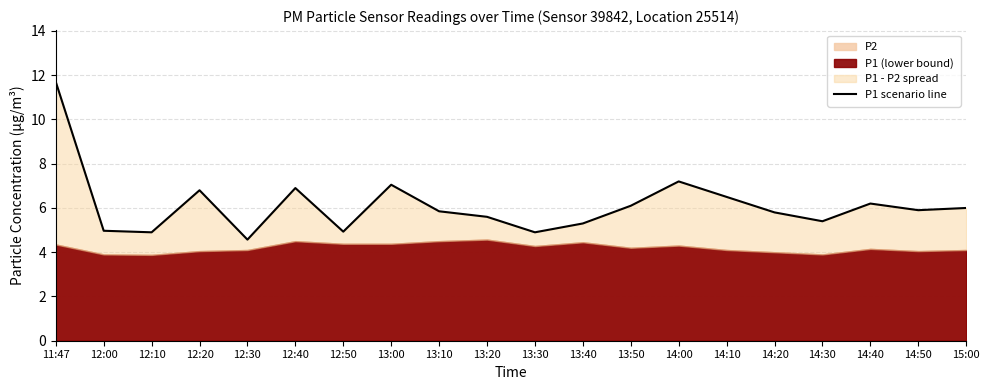

True or false: the data shows 4.7 at 12:20.

False